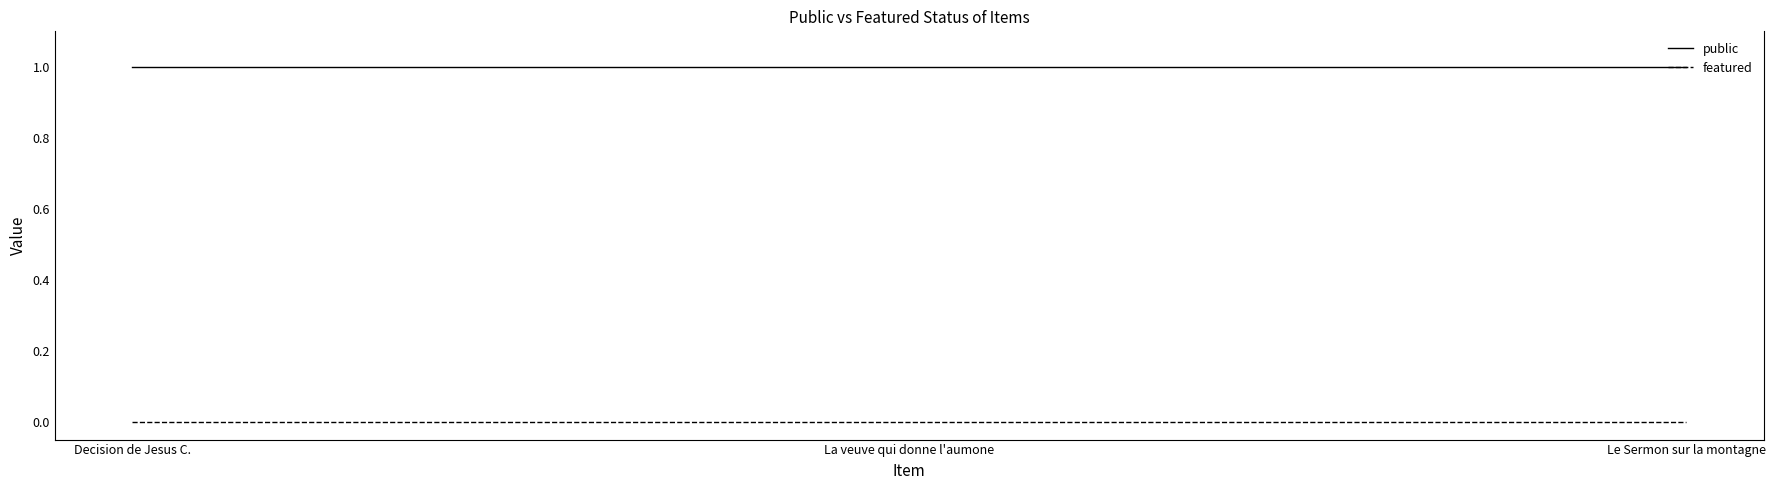

Is it true that featured equals 0 at Le Sermon sur la montagne?

True